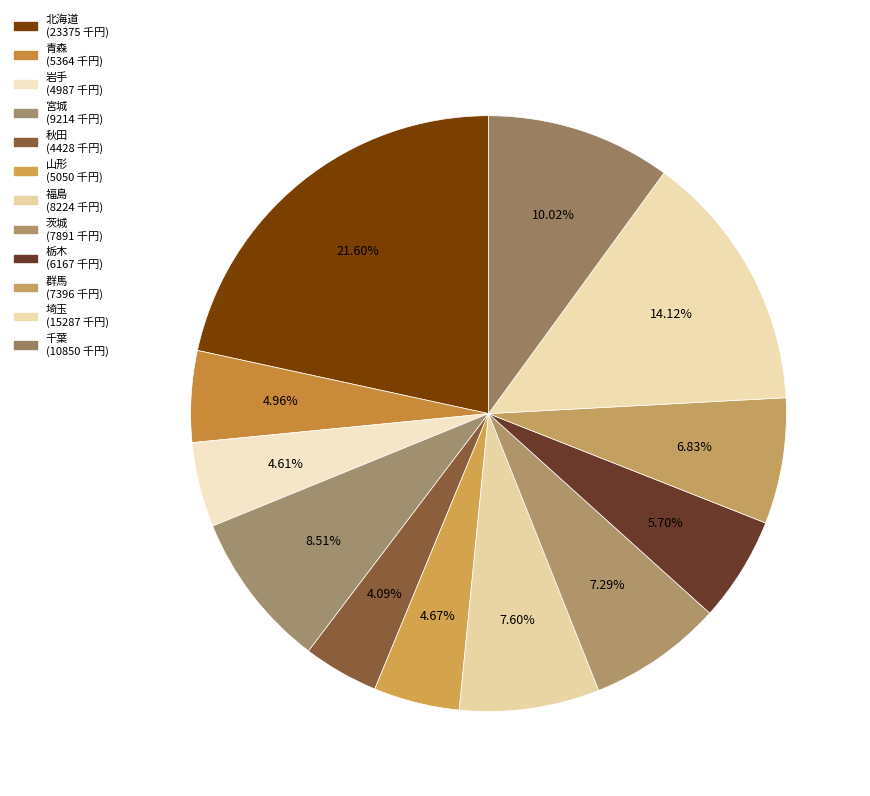

To the nearest percent, what is the average slice percentage?

8%